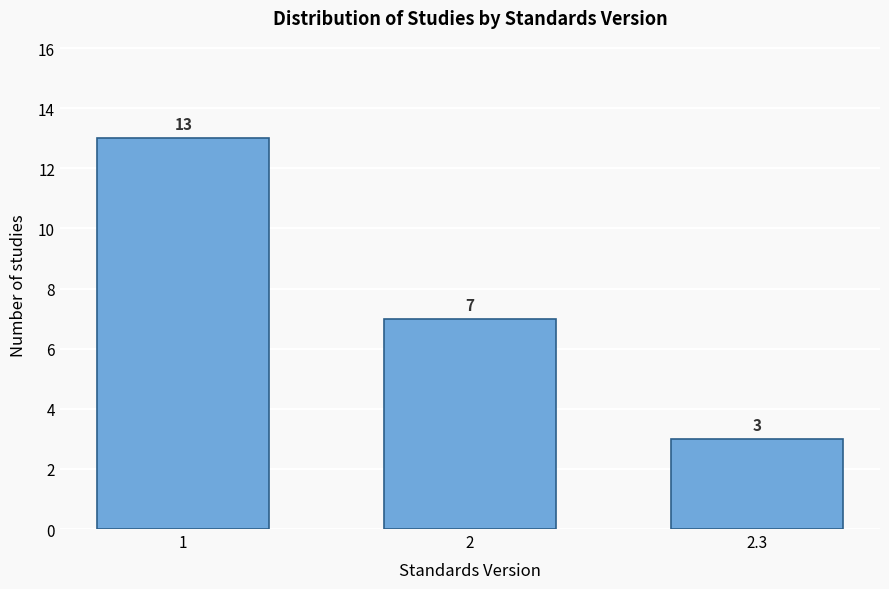

Reading left to right, extract all data points from this chart.

1=13	2=7	2.3=3